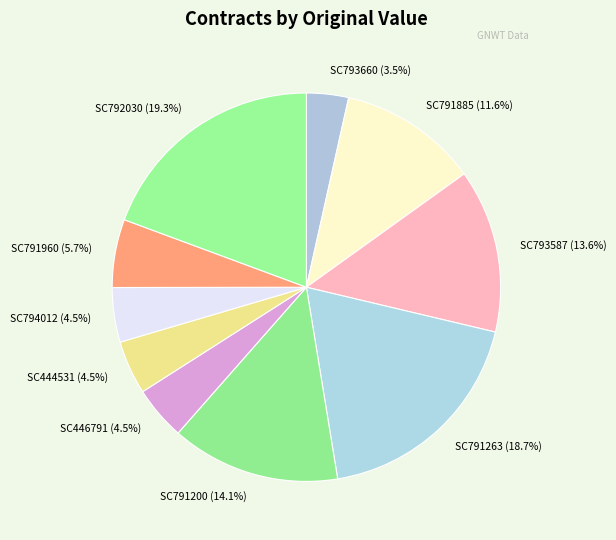

True or false: SC791960 accounts for 1% of the total.

False